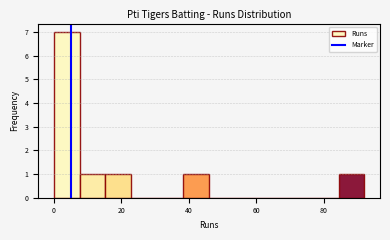

Around what value on the x-axis is the tallest bar? Give the approximate position of its centre, as read against the axis.

4